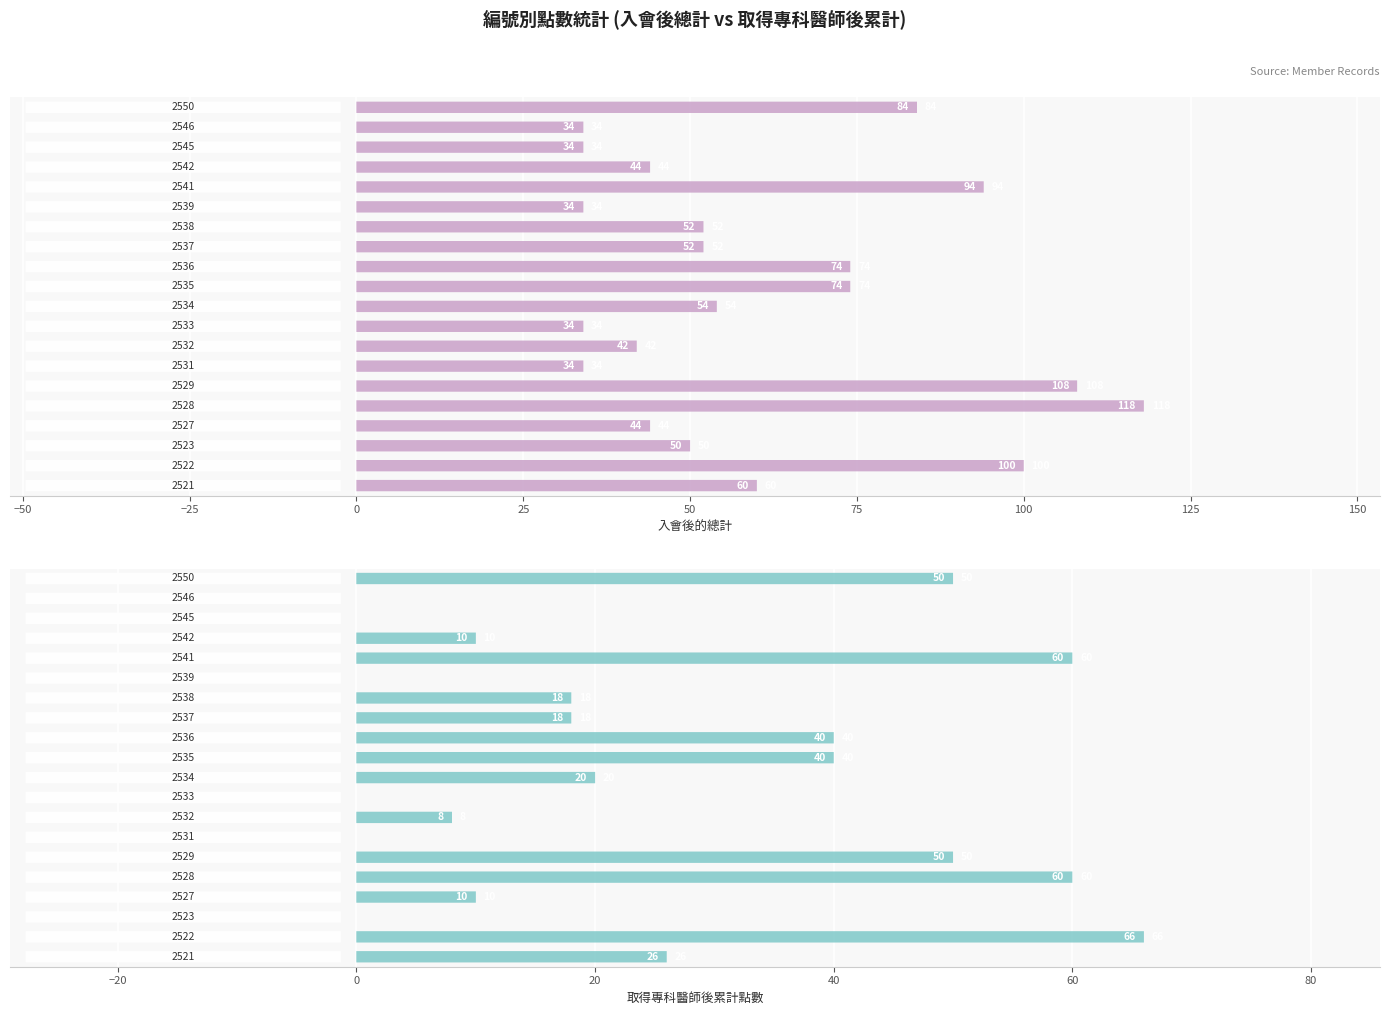

Does the chart contain any negative values?

No